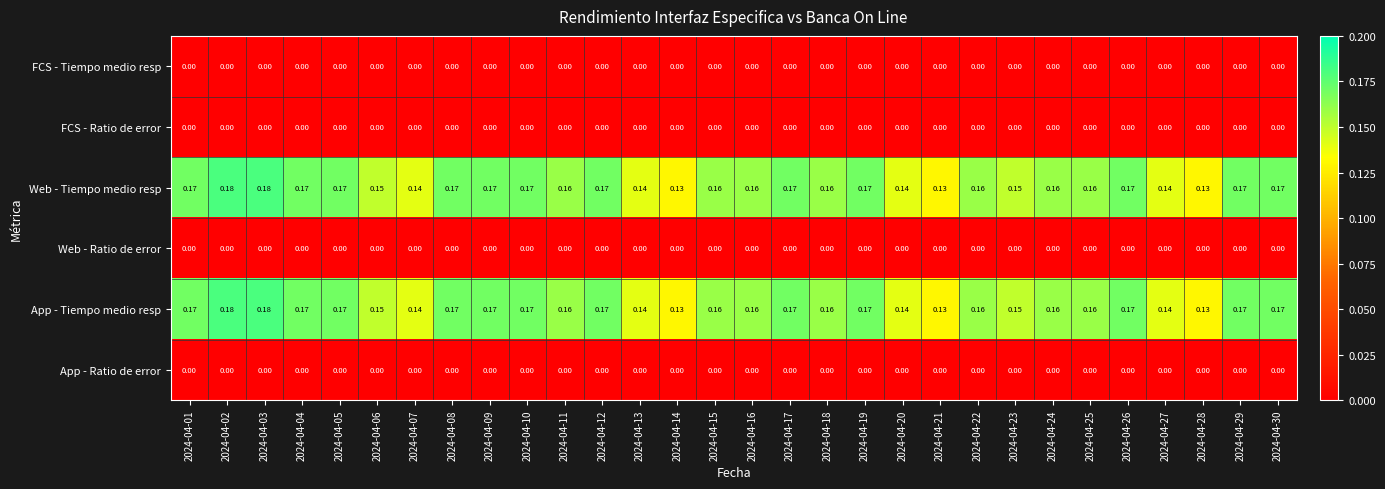

Count the number of categories in the chart.

30